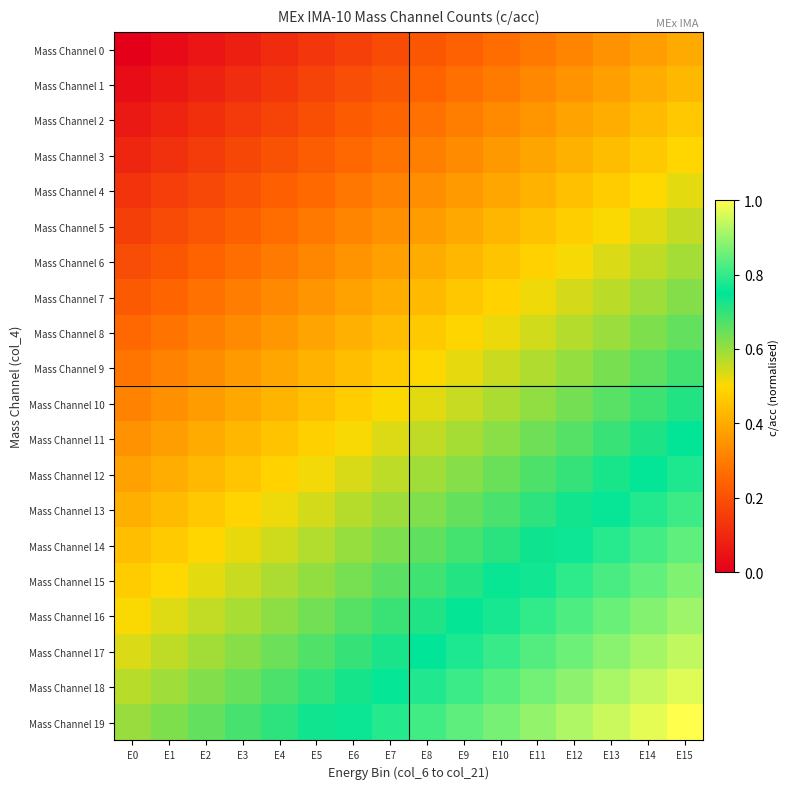

What is the spread (max minus min) of values at E7?

0.6